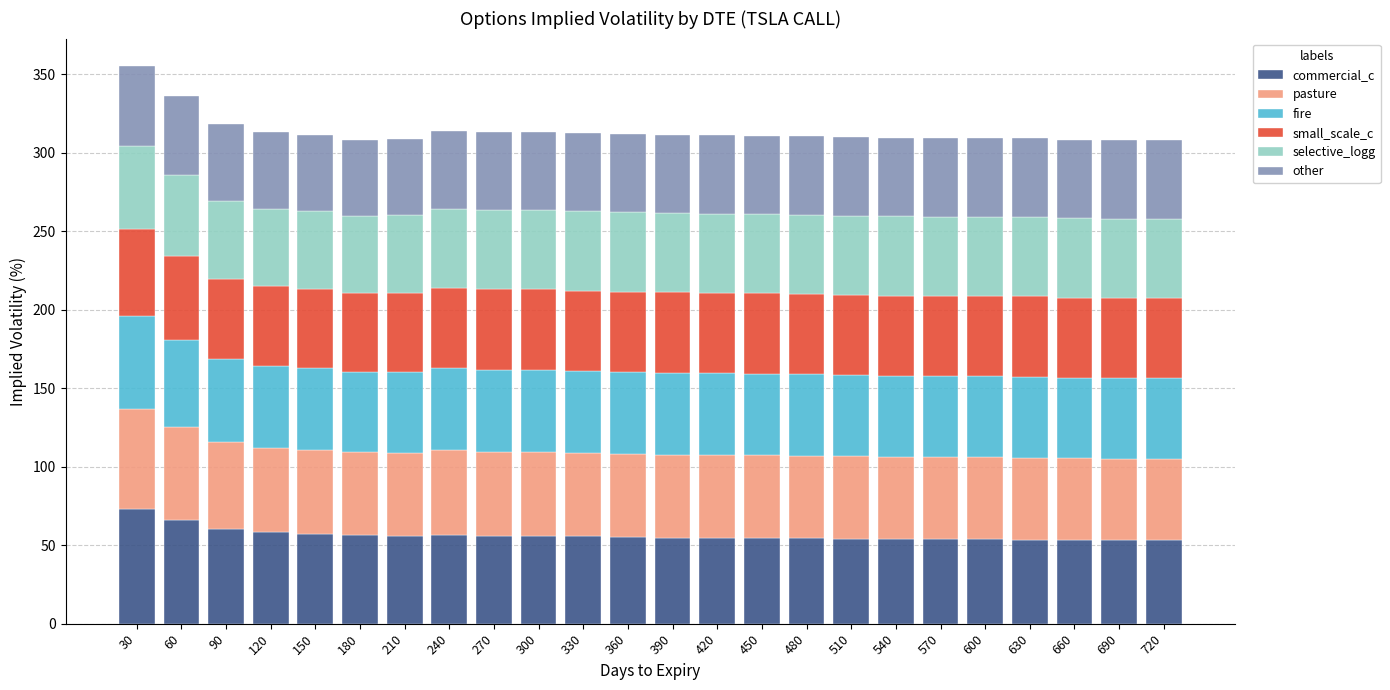

What is the average value of the commercial_c series?

56.4